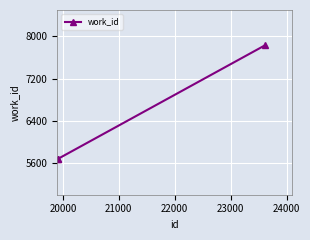

What is the difference between the maximum and second lowest values?

2155